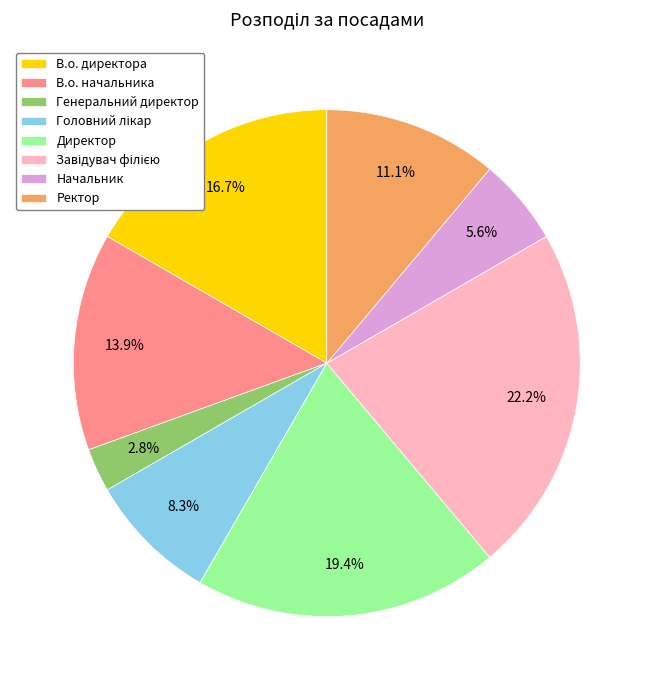

To the nearest percent, what is the difference between the largest and smallest slice percentages?

19%